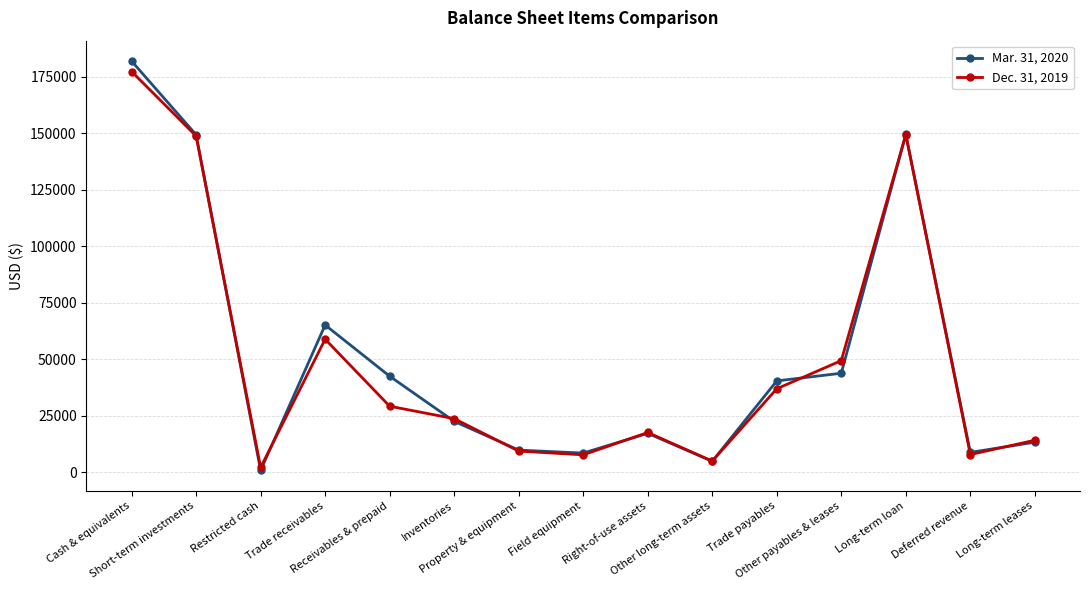

List the series in order of their overall mean, highest first.

Mar. 31, 2020, Dec. 31, 2019